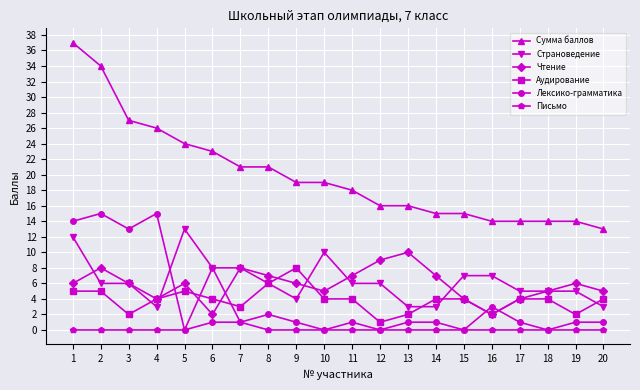

What is the sum of the Страноведение values at 18 and 1?

17